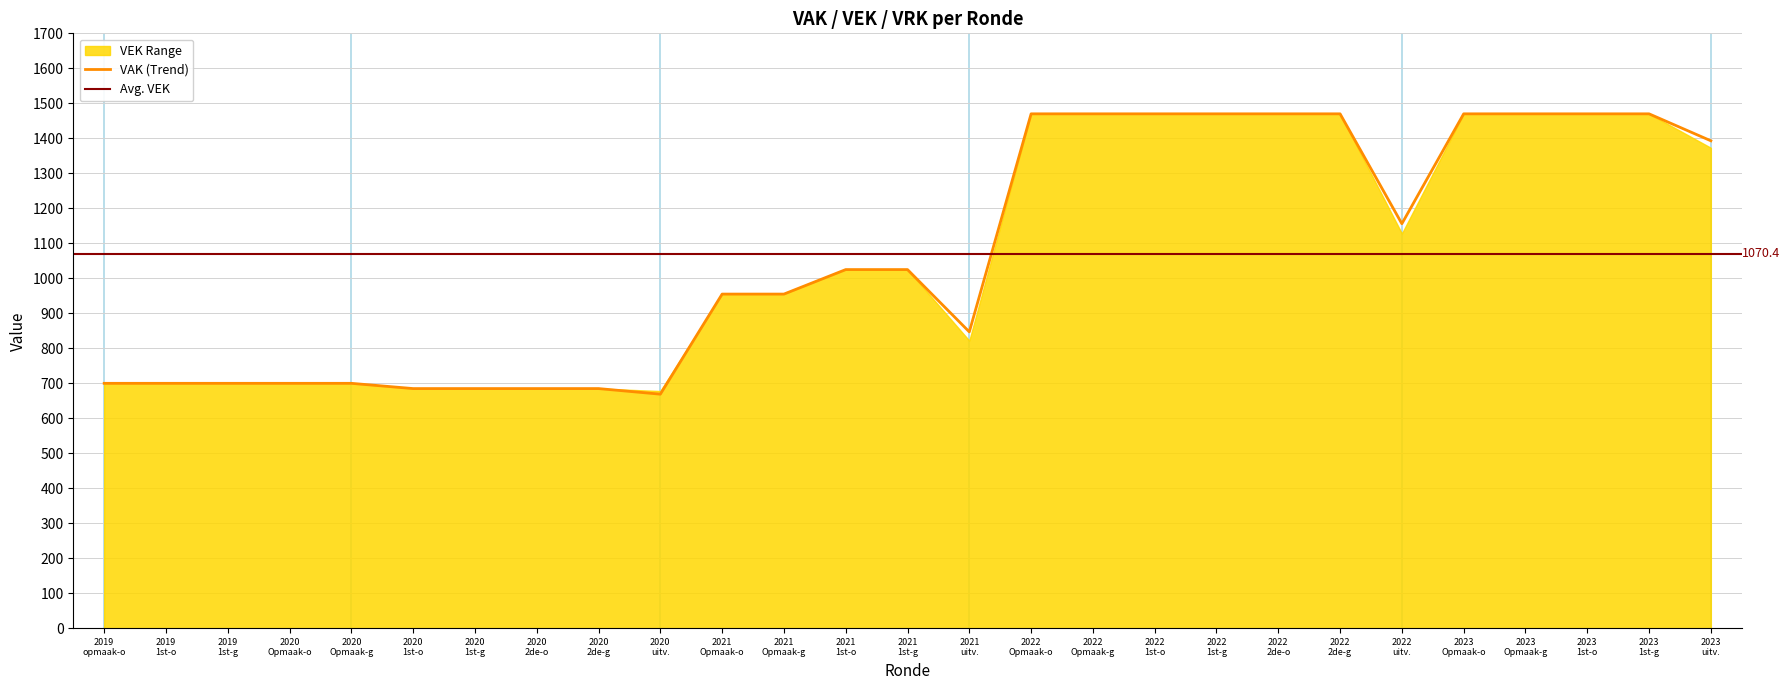

The value of VAK at 3 is 447. True or false?

False